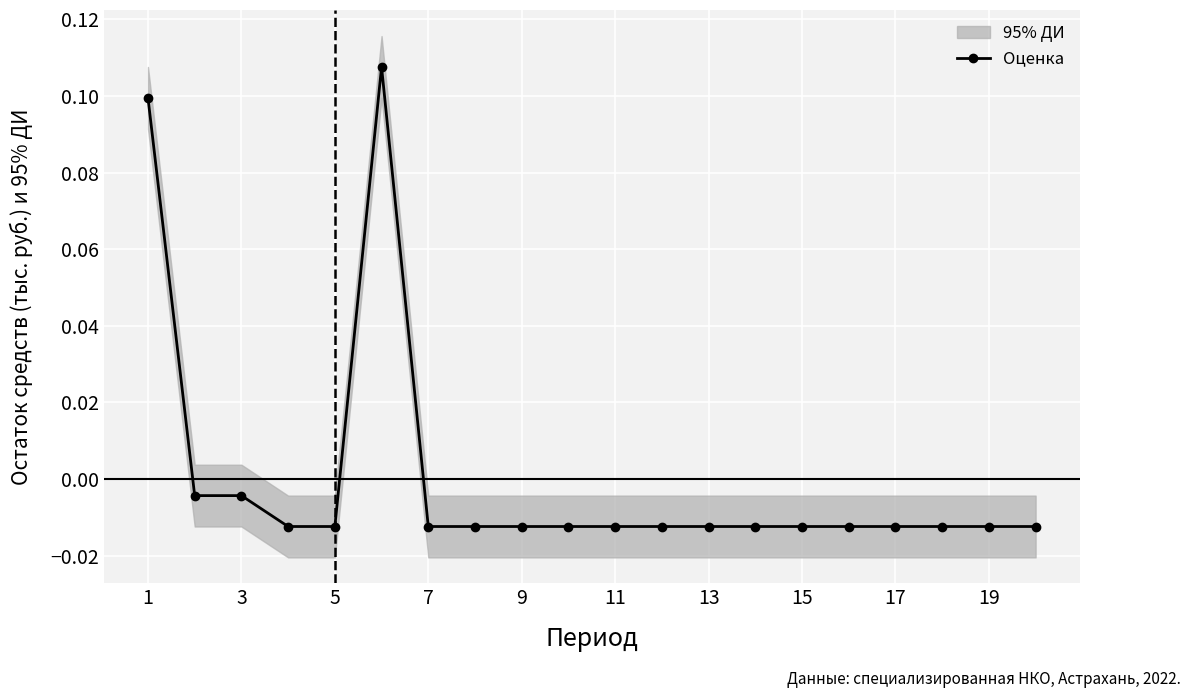

Which has a higher value, 19 or 10?

19